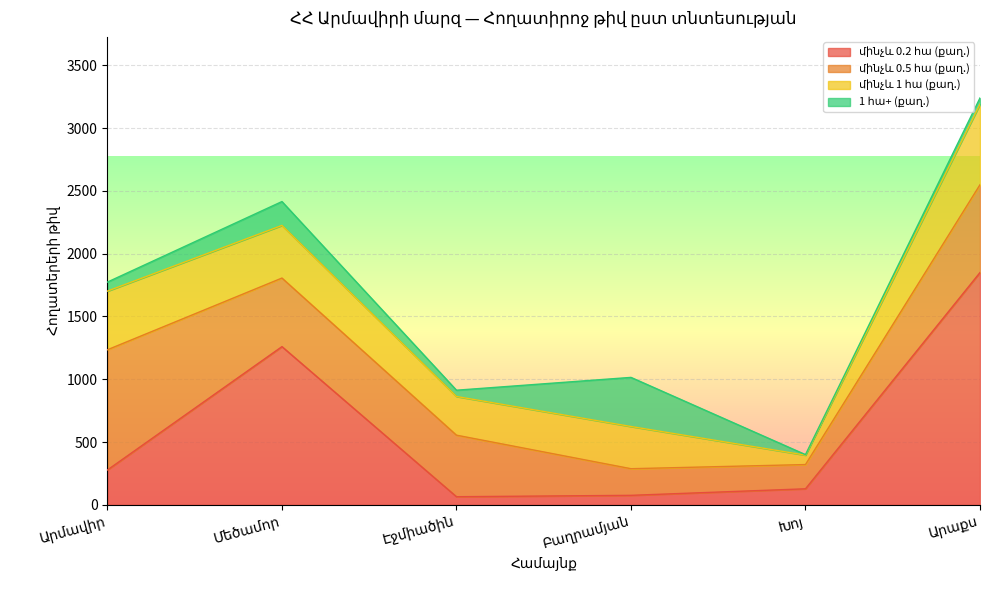

What position from the right is Արմավիր?

6